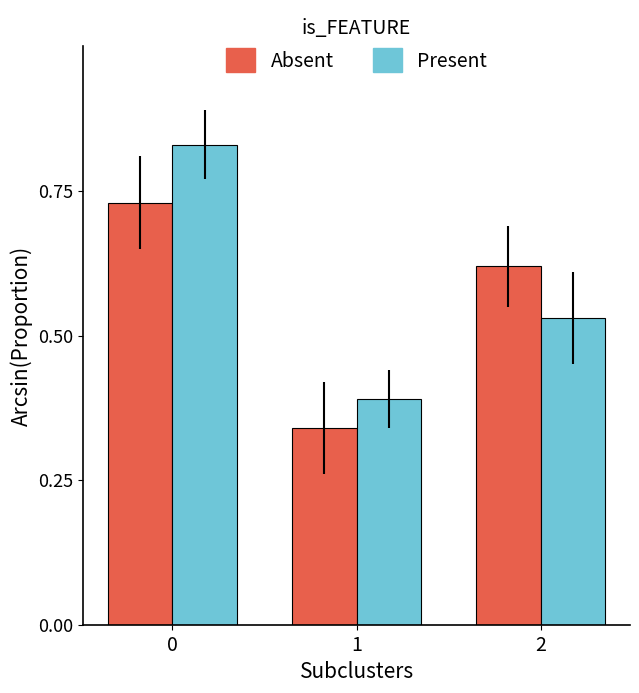

What is the sum of the Present values at 0 and 2?

1.4